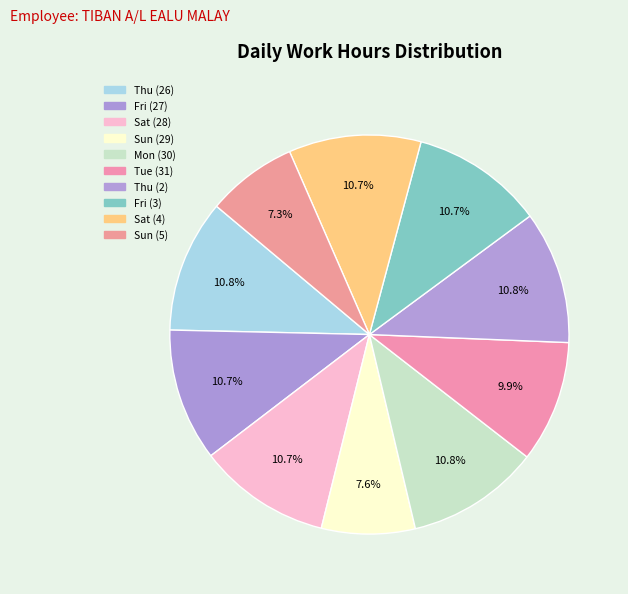

How many slices are in this pie chart?

10